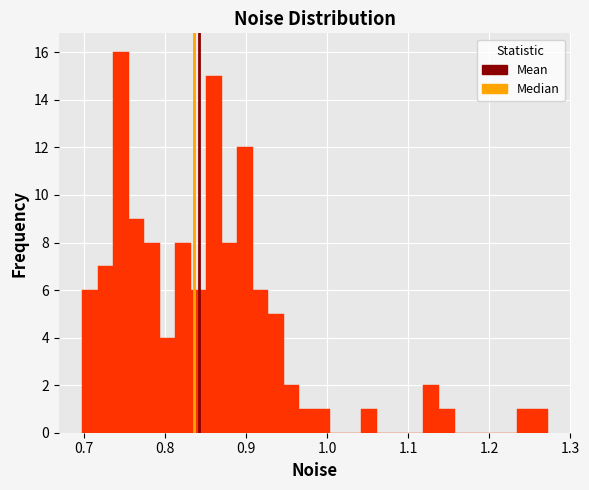

Read against the x-axis, roughly where is the centre of the tallest bar?

0.75